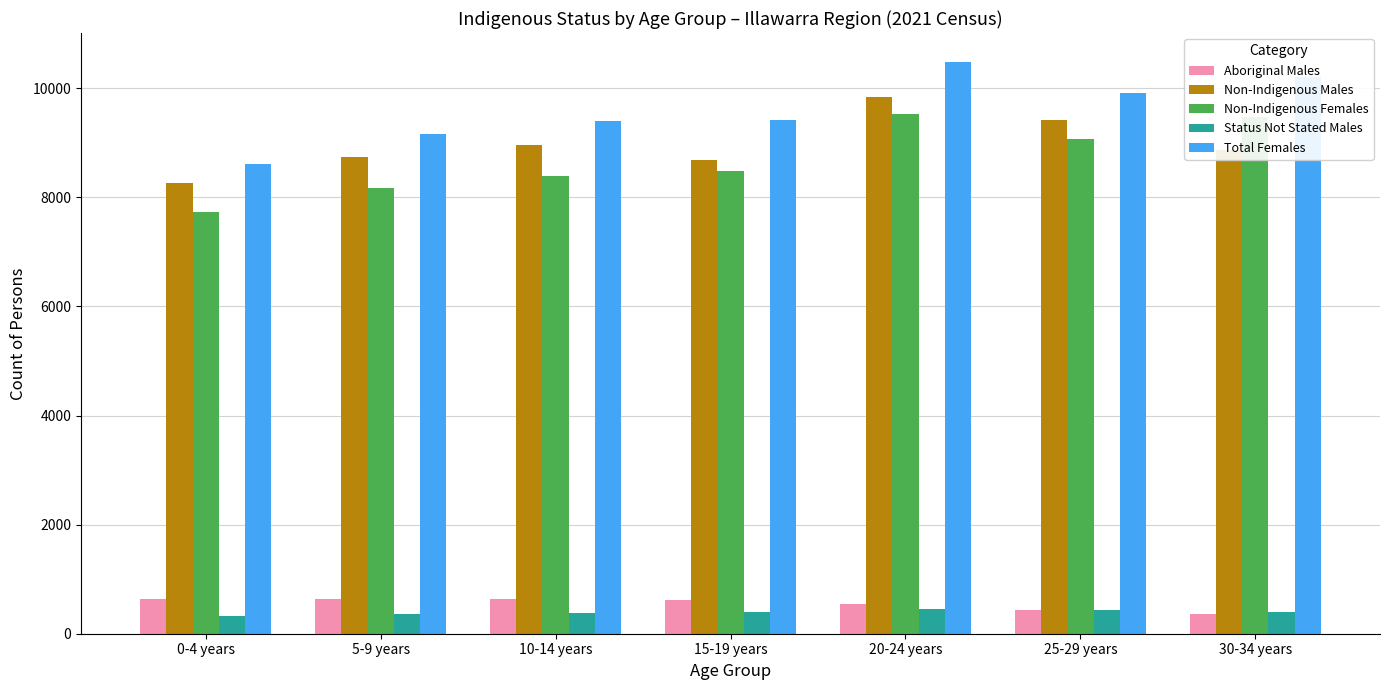

What is the difference between the maximum and minimum values in the Status Not Stated Males series?

124